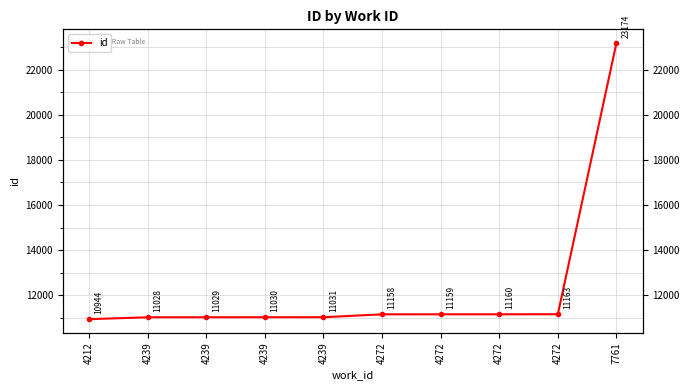

Rank the categories by value from highest to lowest.

7761, 4272, 4272, 4272, 4272, 4239, 4239, 4239, 4239, 4212